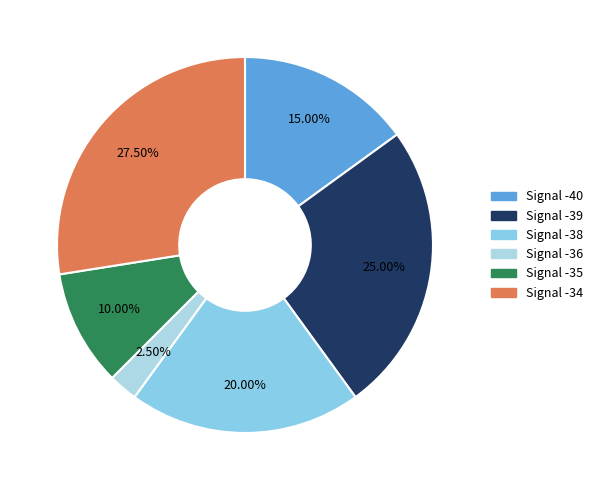

How many slices are in this pie chart?

6